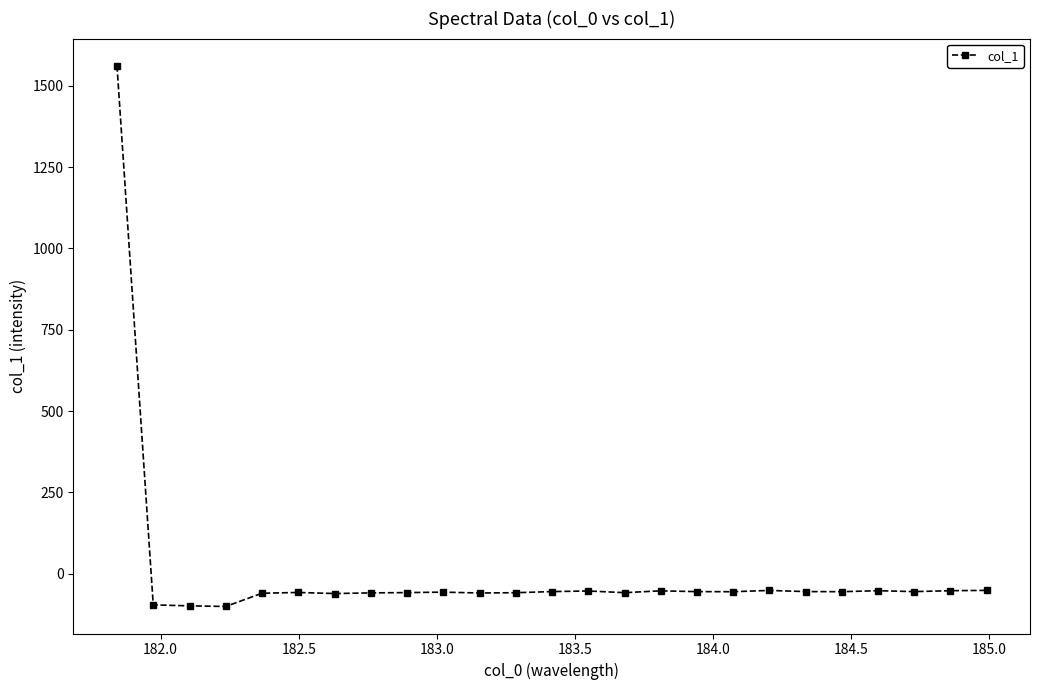

What is the minimum value shown in the chart?

-100.6